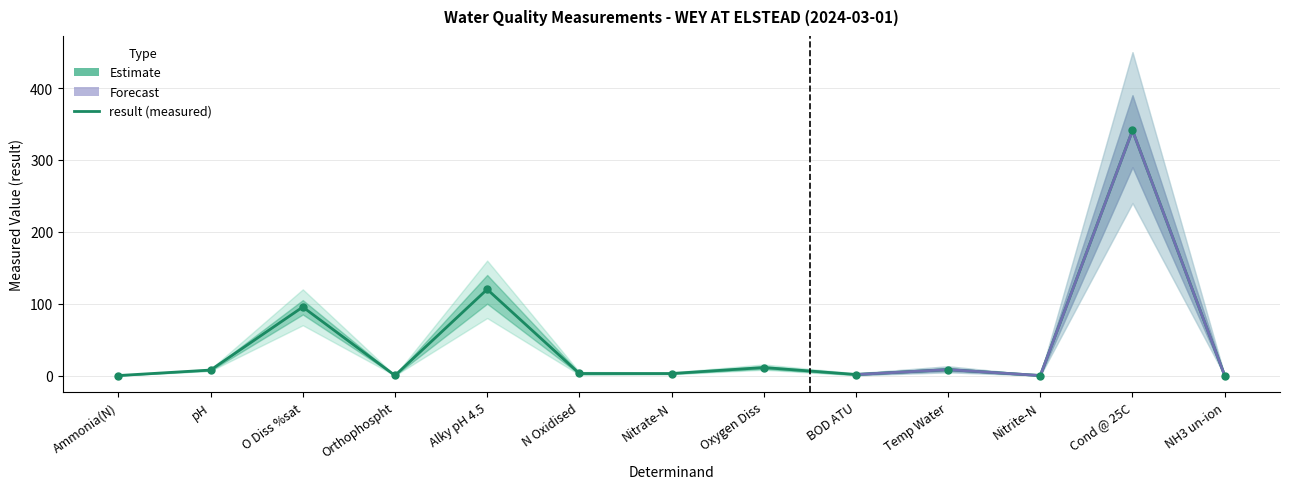

Between Nitrate-N and Nitrite-N, which is larger?

Nitrate-N